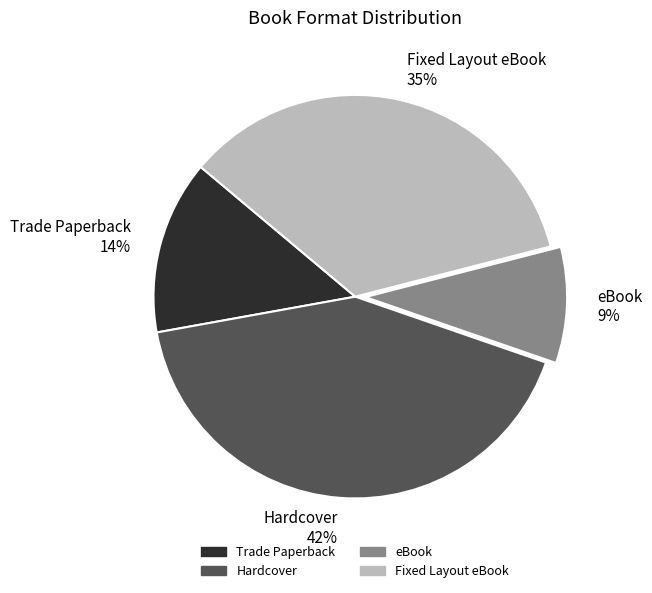

Approximately how many times larger is the value at Fixed Layout eBook compared to Trade Paperback?

2.5